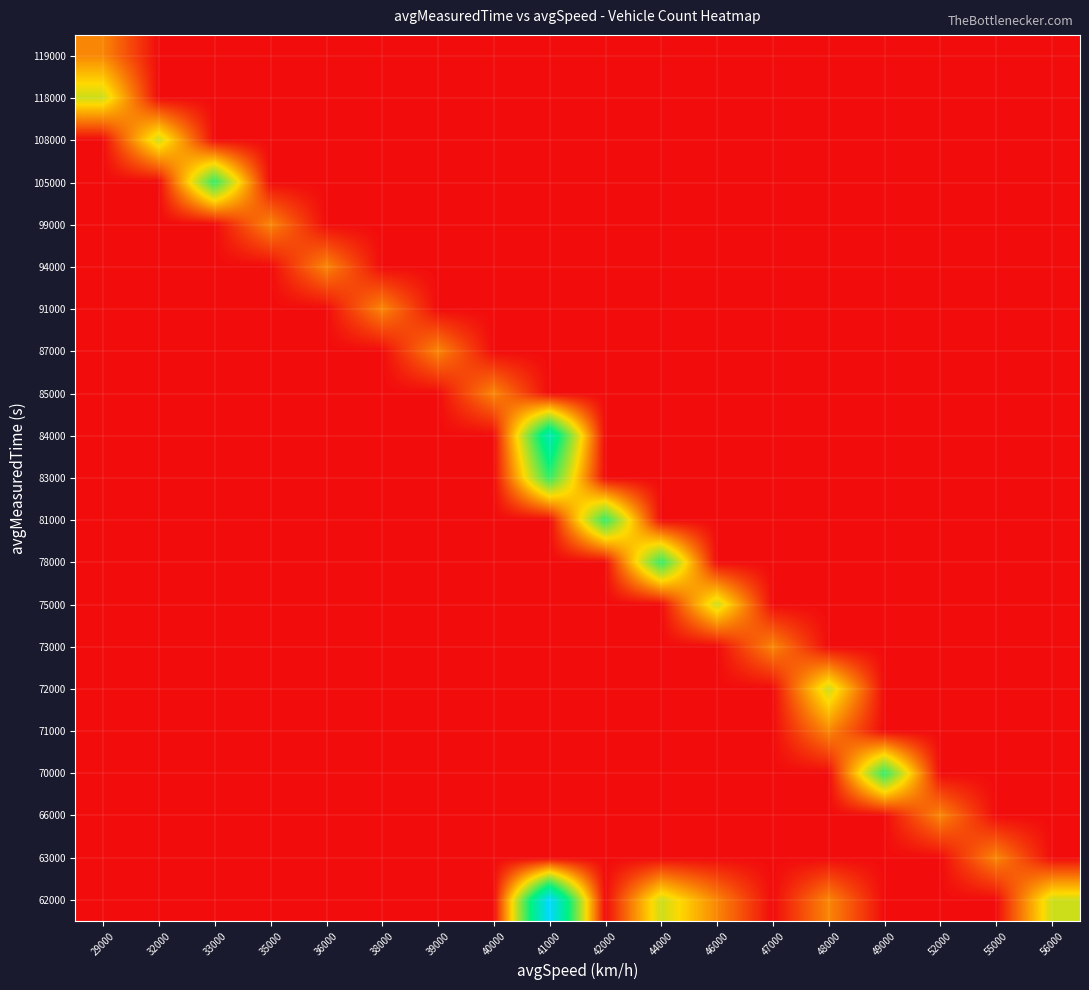

What is the maximum value shown in the chart?

5